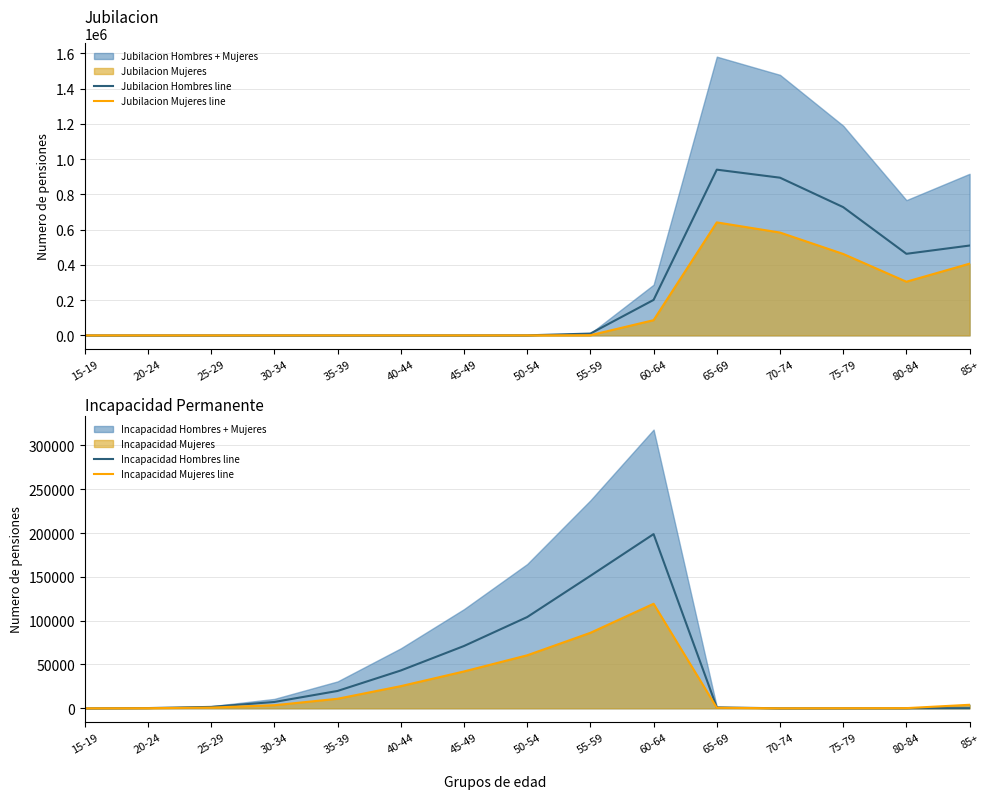

In Incapacidad Mujeres line, how many points are lower than both neighbors (excluding endpoints)?

1